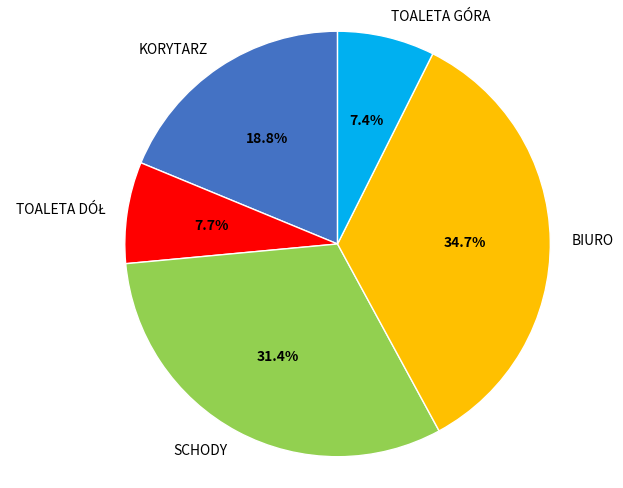

What portion of the pie excludes KORYTARZ?

81.2%